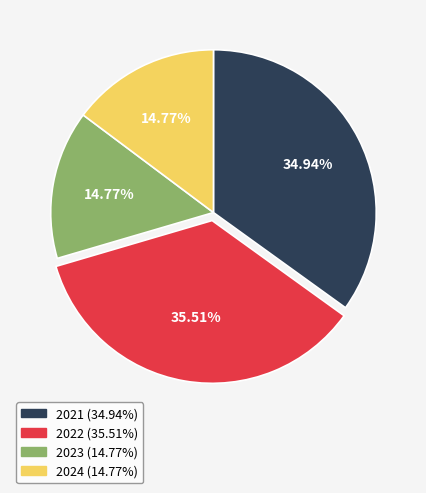

What portion of the pie excludes 2021?

65.1%